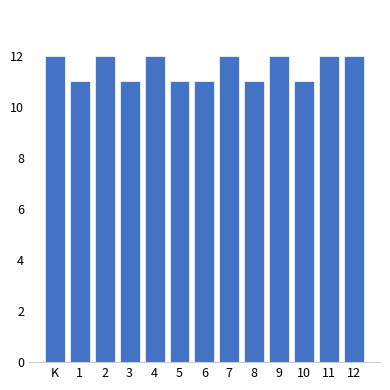

Reading left to right, extract all data points from this chart.

K=12	1=11	2=12	3=11	4=12	5=11	6=11	7=12	8=11	9=12	10=11	11=12	12=12